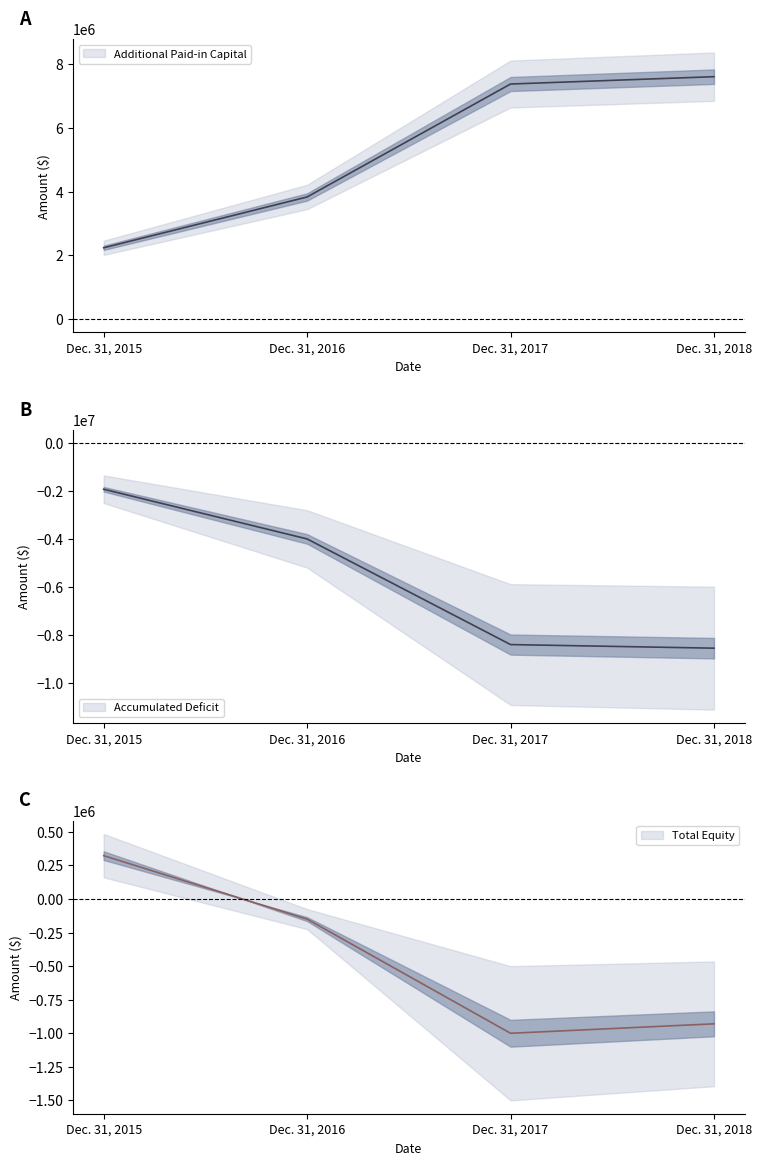

At which category does Total reach its first local valley?

Dec. 31, 2017